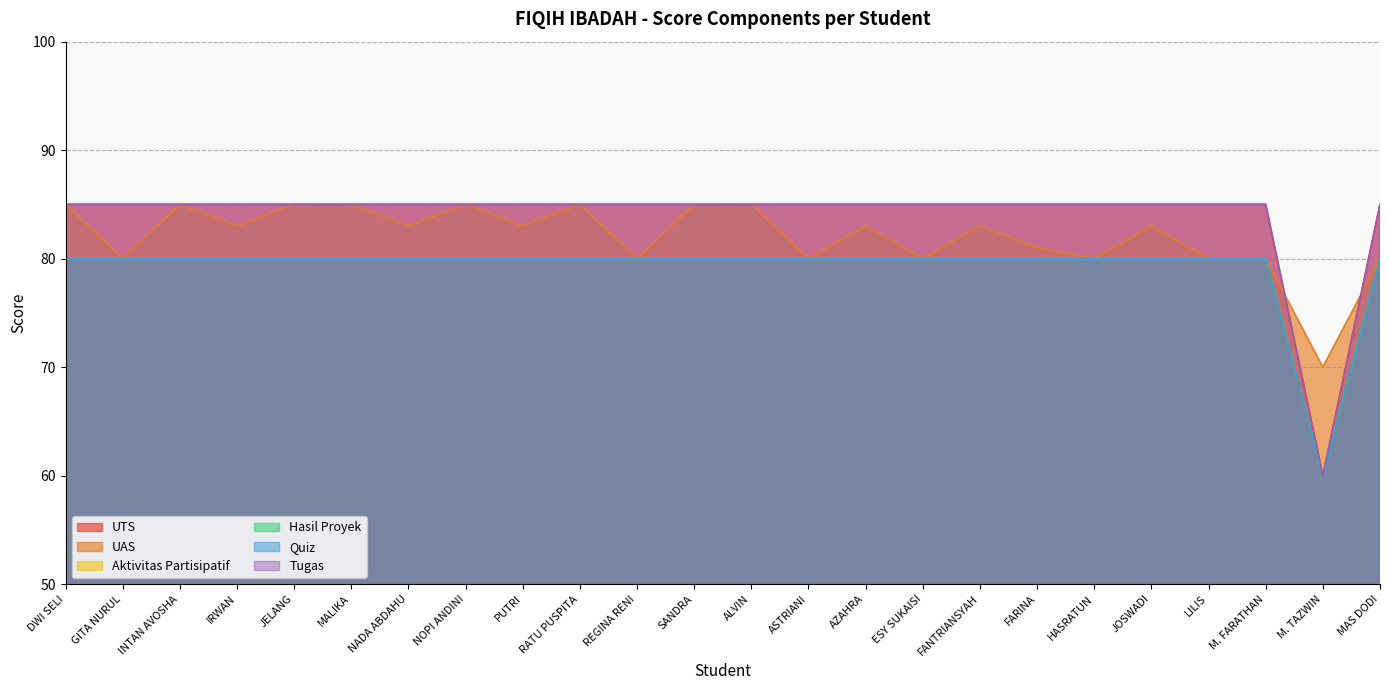

The value of UTS at REGINA RENI is 85. True or false?

True